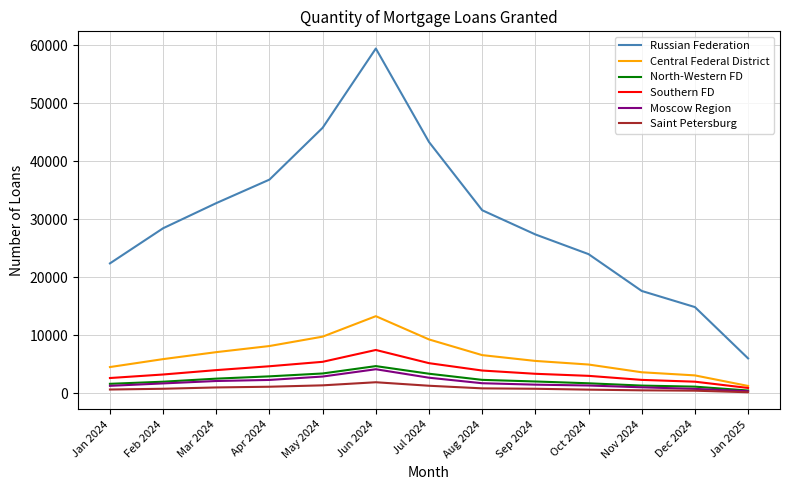

The Central Federal District series shows 9784 at May 2024. True or false?

True